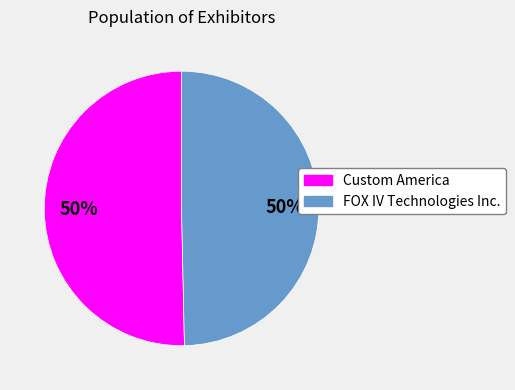

The Custom America slice represents 44% of the pie. True or false?

False